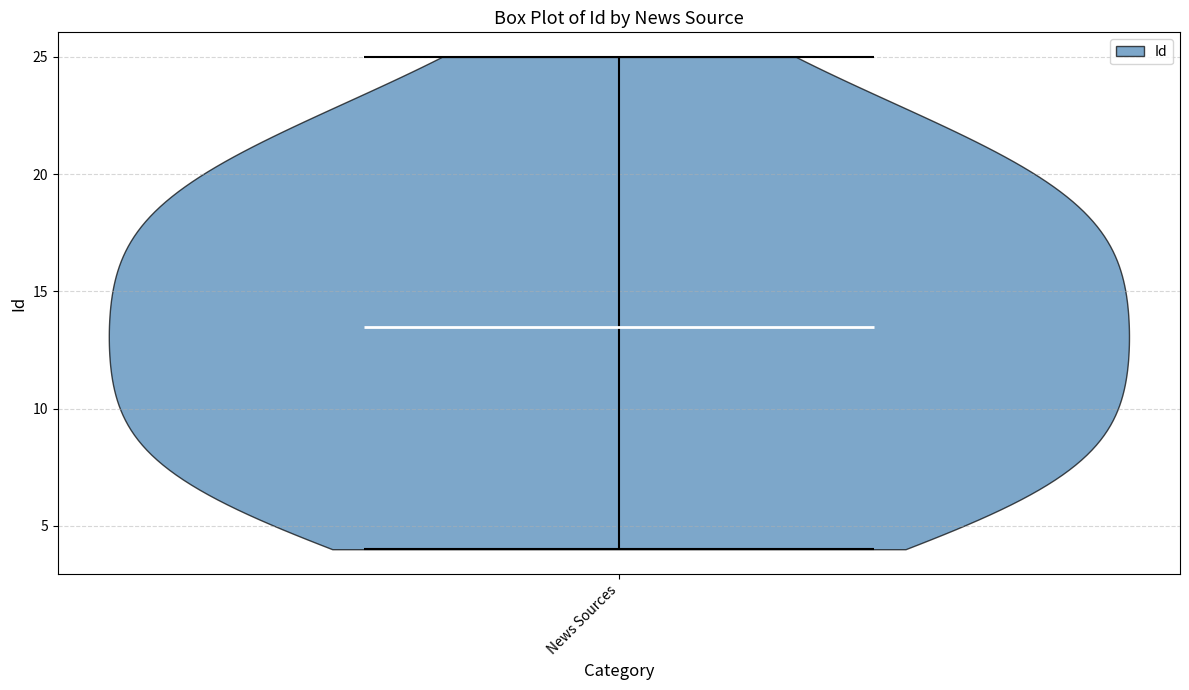

Where does the median line of the violin for News Sources sit on the y-axis? The values are not printed on the chart, so give them approximately, as read against the axis.

13.5